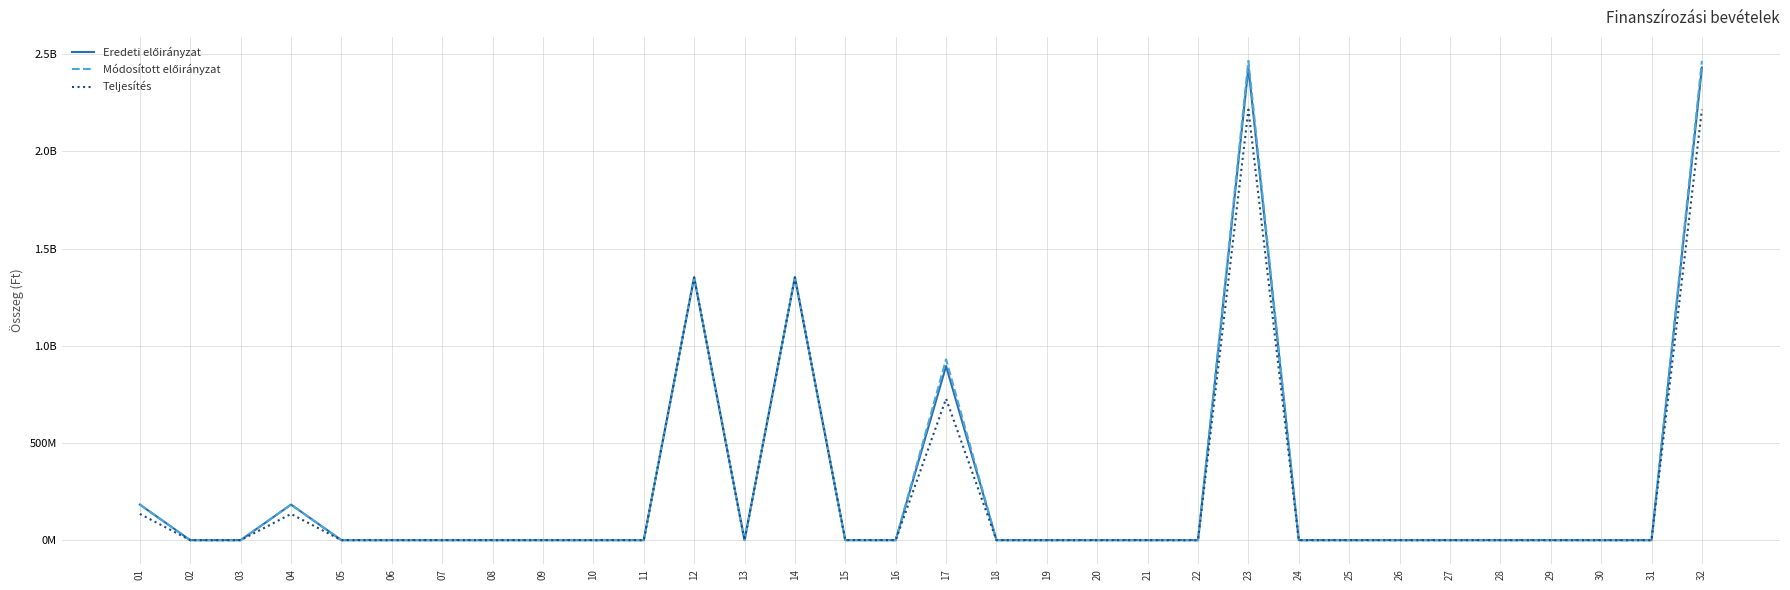

True or false: Módosított előirányzat has more than 2 points higher than both neighbors.

True